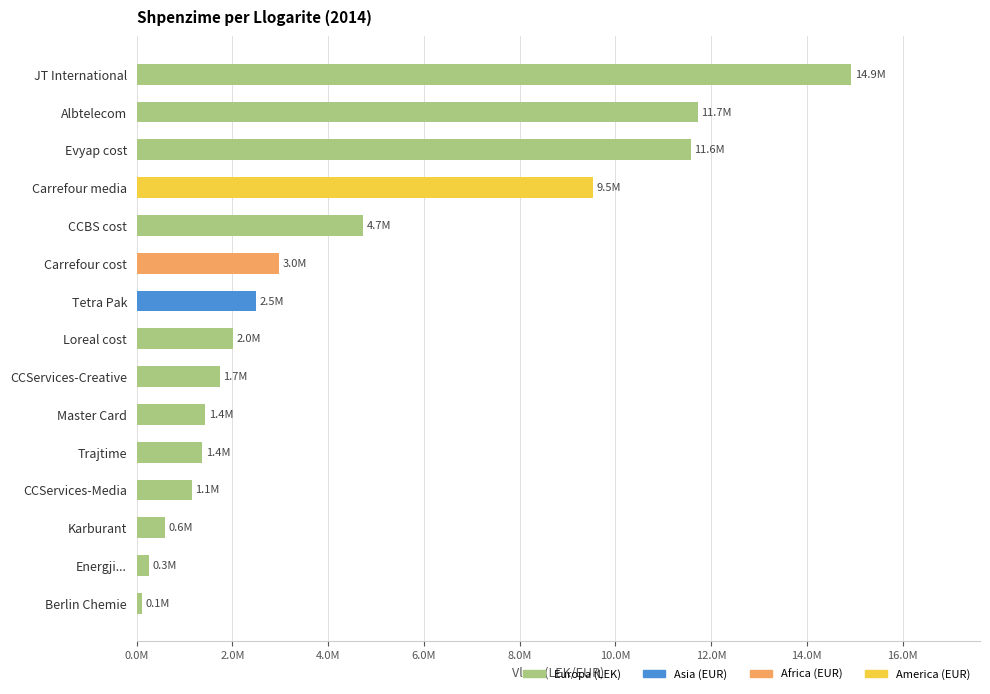

Which label corresponds to the largest value in the chart?

JT International